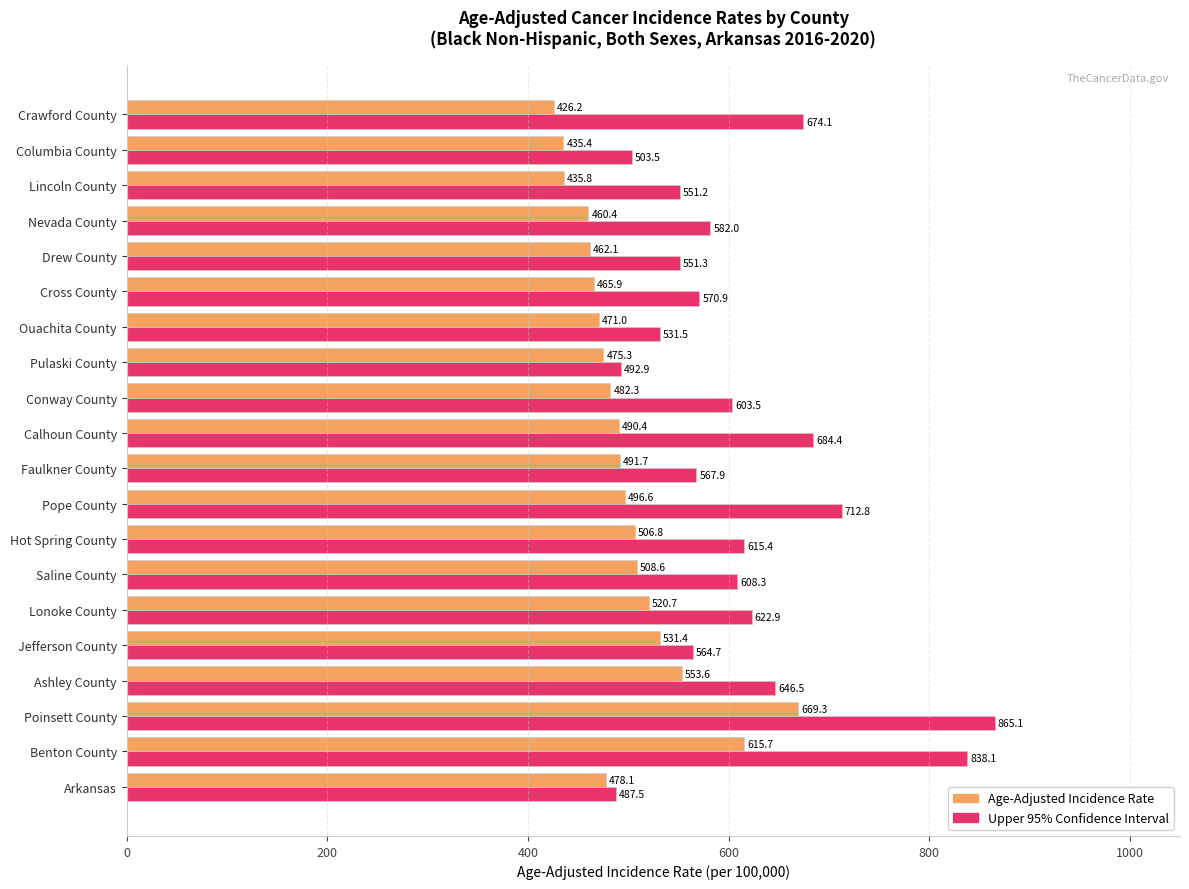

The Age-Adjusted Incidence Rate series shows 471.0 at Ouachita County. True or false?

True